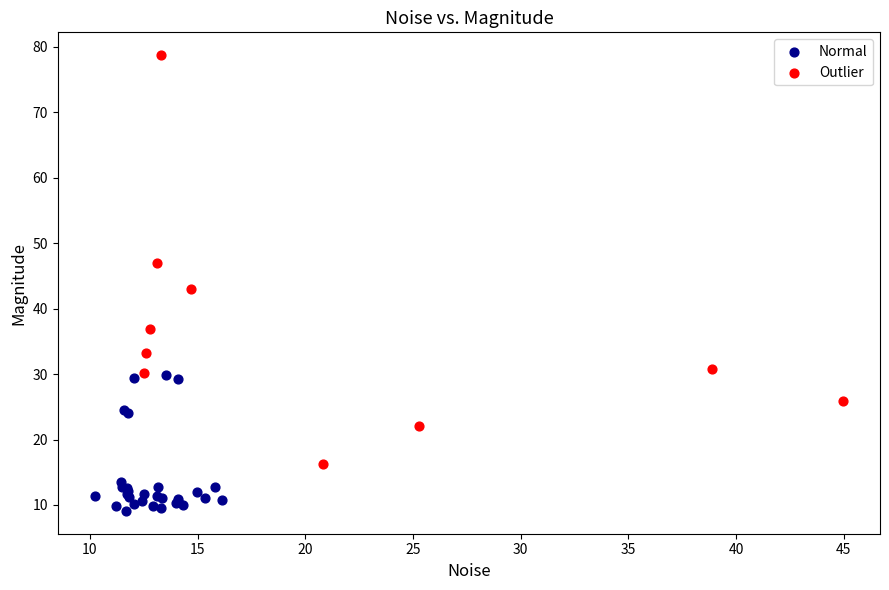

Which series reaches the maximum Y coordinate?

Outlier